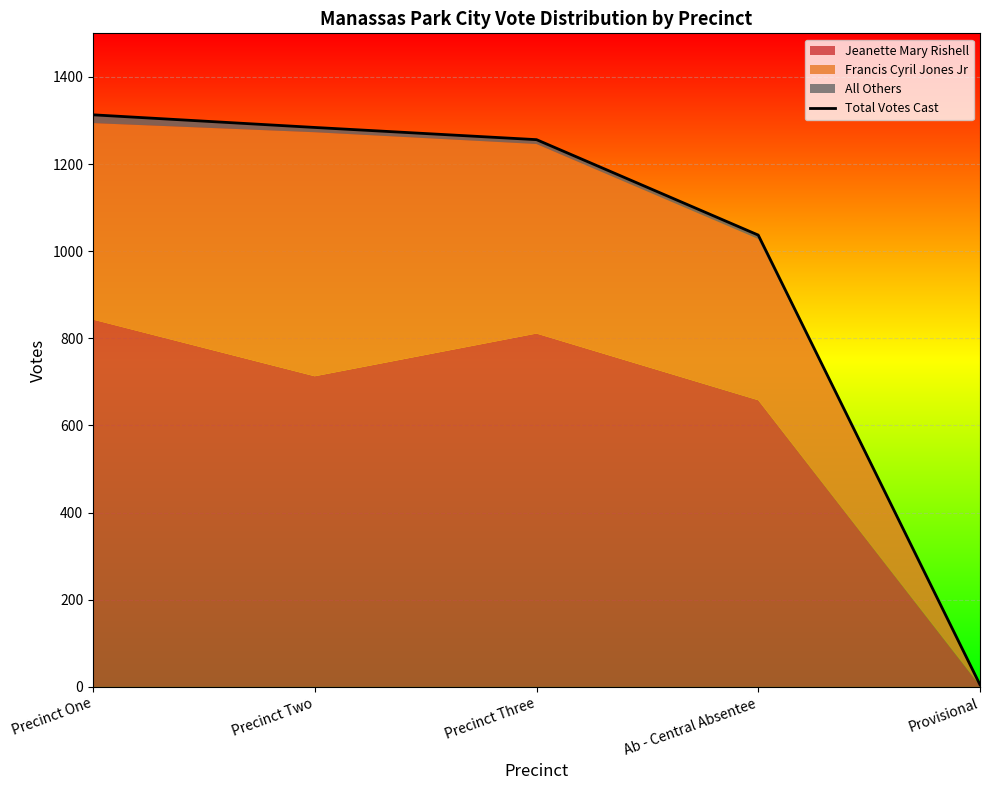

Is it true that the value at Provisional is 5?

True